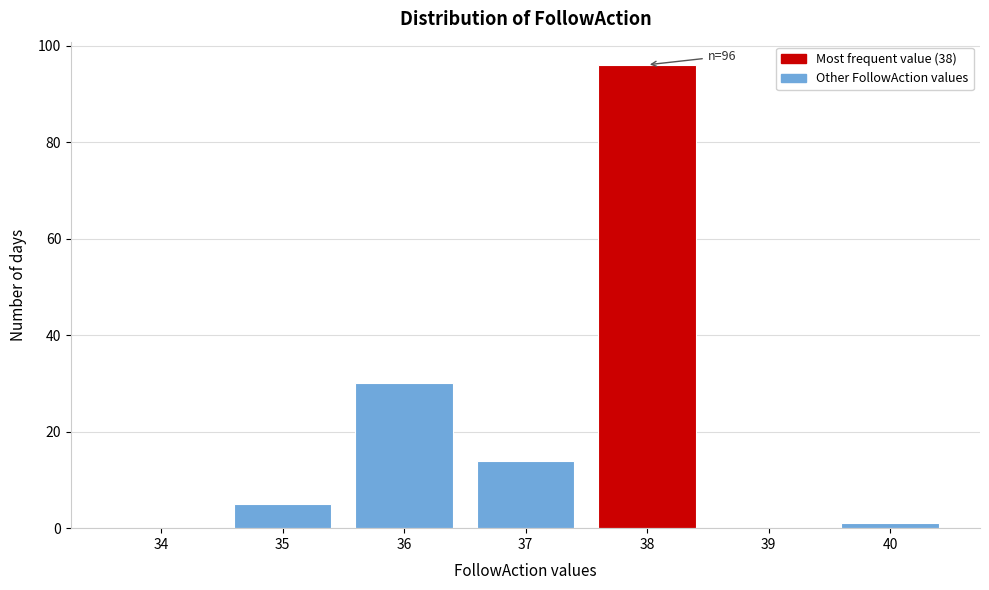

Reading right to left, transcribe all the data shown in this chart.

40=1	39=0	38=96	37=14	36=30	35=5	34=0